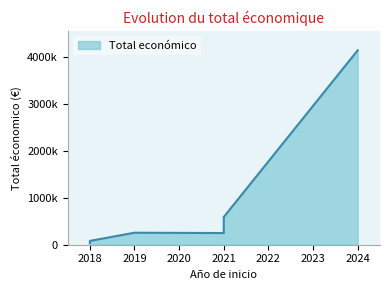

How many lines are shown in the chart?

1